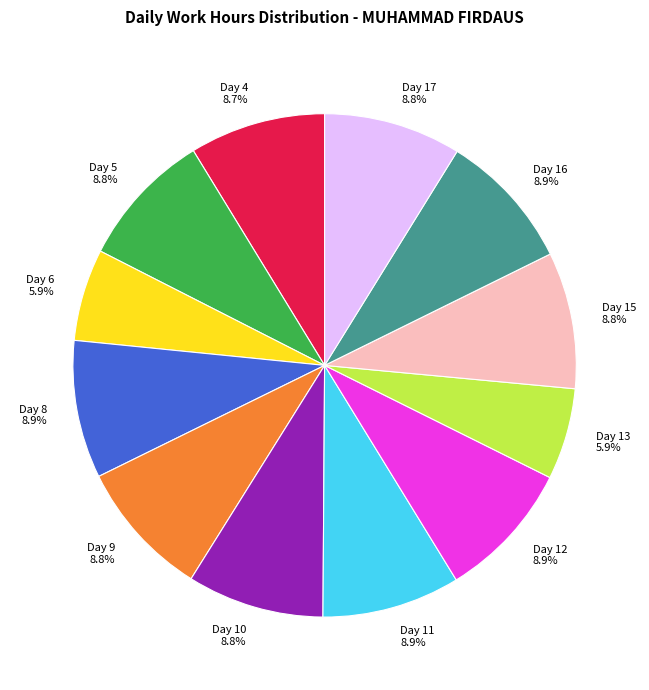

Is there any slice that represents more than half of the pie?

No